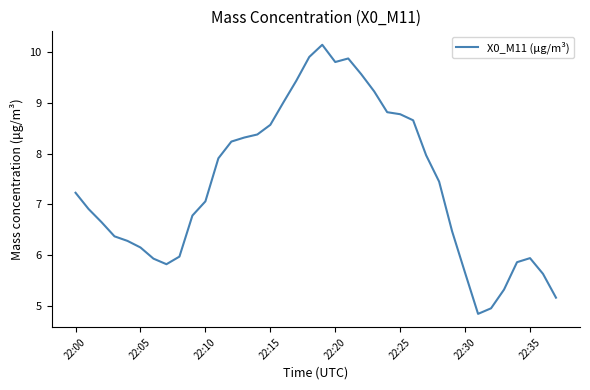

Does the chart display data point markers on the line(s)?

No